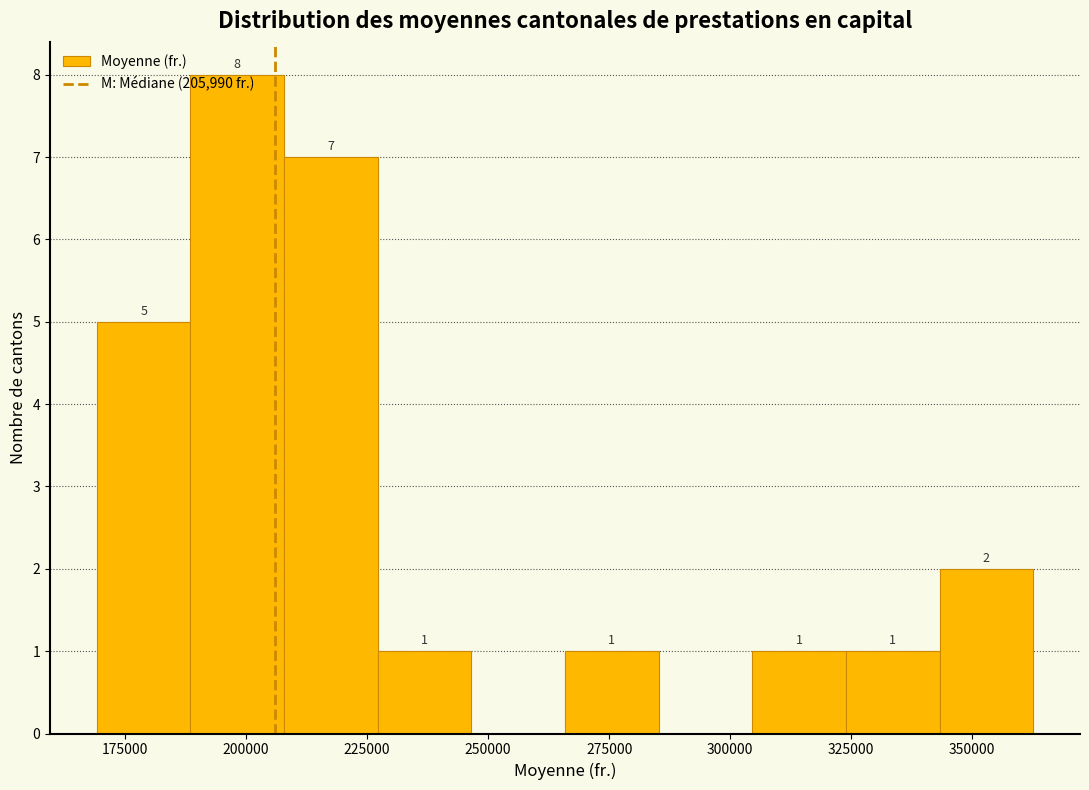

Around what value on the x-axis is the tallest bar? Give the approximate position of its centre, as read against the axis.

200000